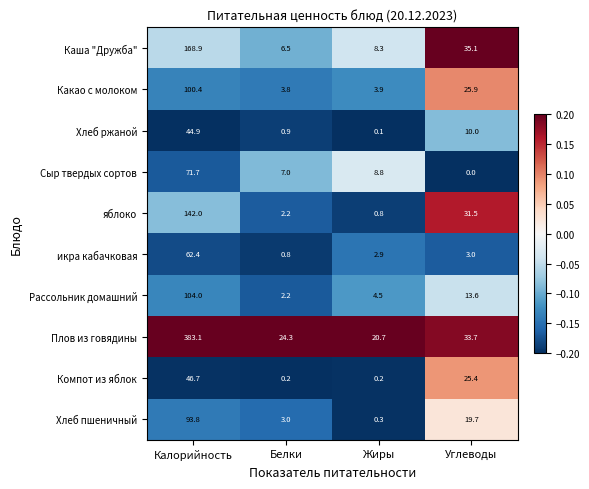

Rank the series by their maximum value, from lowest to highest.

Хлеб ржаной, Компот из яблок, икра кабачковая, Сыр твердых сортов, Хлеб пшеничный, Какао с молоком, Рассольник домашний, яблоко, Каша "Дружба", Плов из говядины